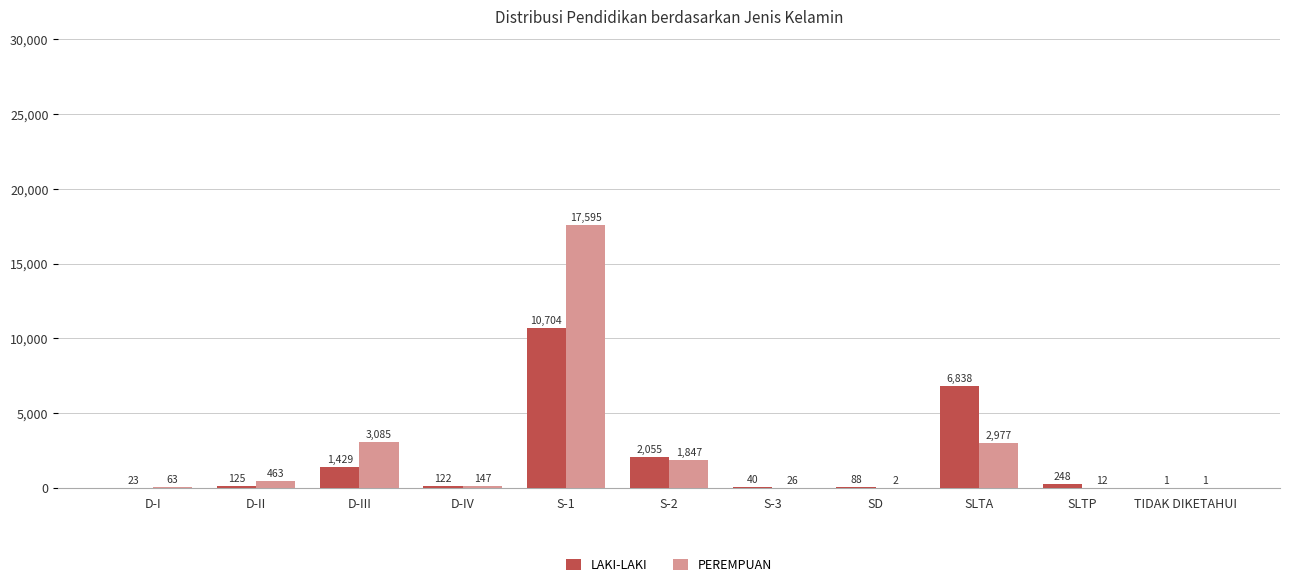

Where is PEREMPUAN nearest to the value 8798?

D-III